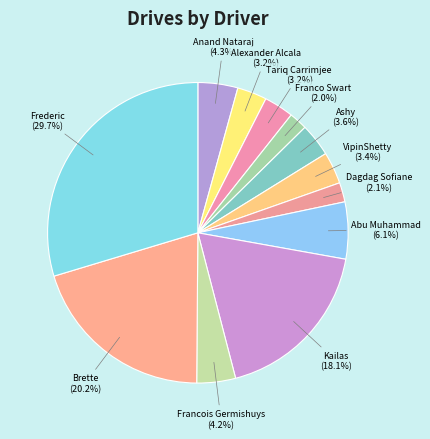

Which has a higher value, Alexander Alcala or Kailas?

Kailas